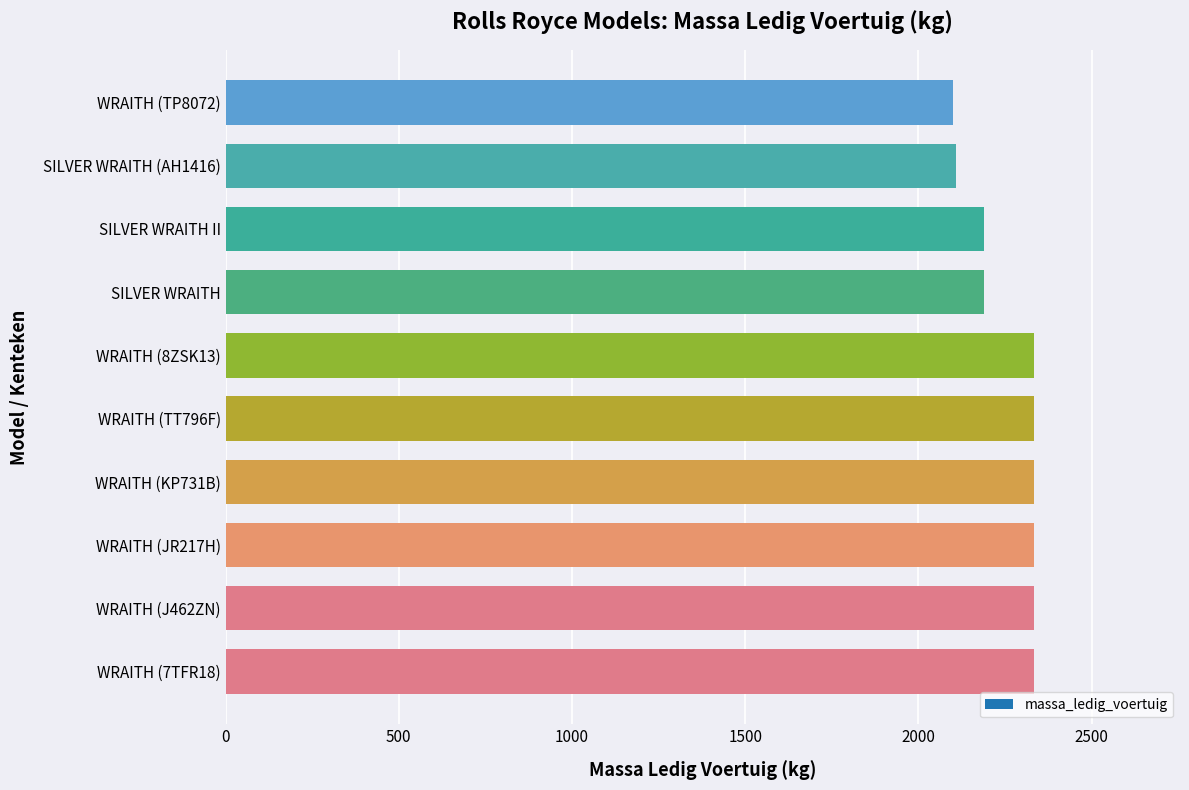

Between SILVER WRAITH (AH1416) and WRAITH (7TFR18), which is larger?

WRAITH (7TFR18)